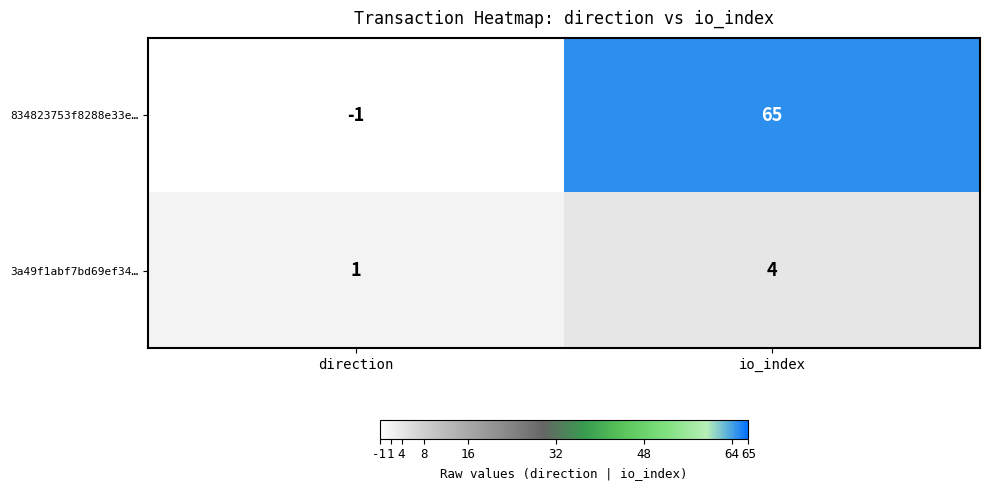

Count the number of categories in the chart.

2